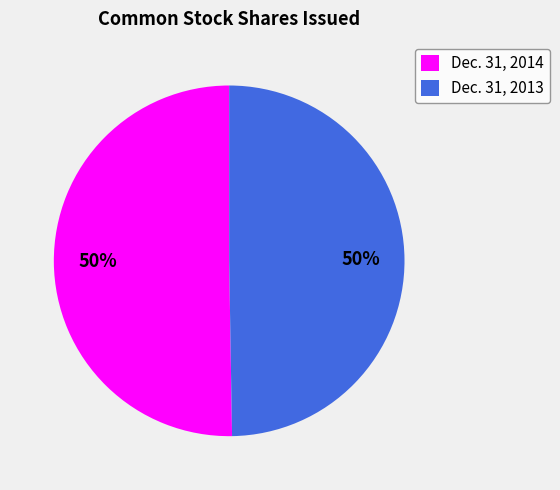

Count the number of slices in the pie.

2